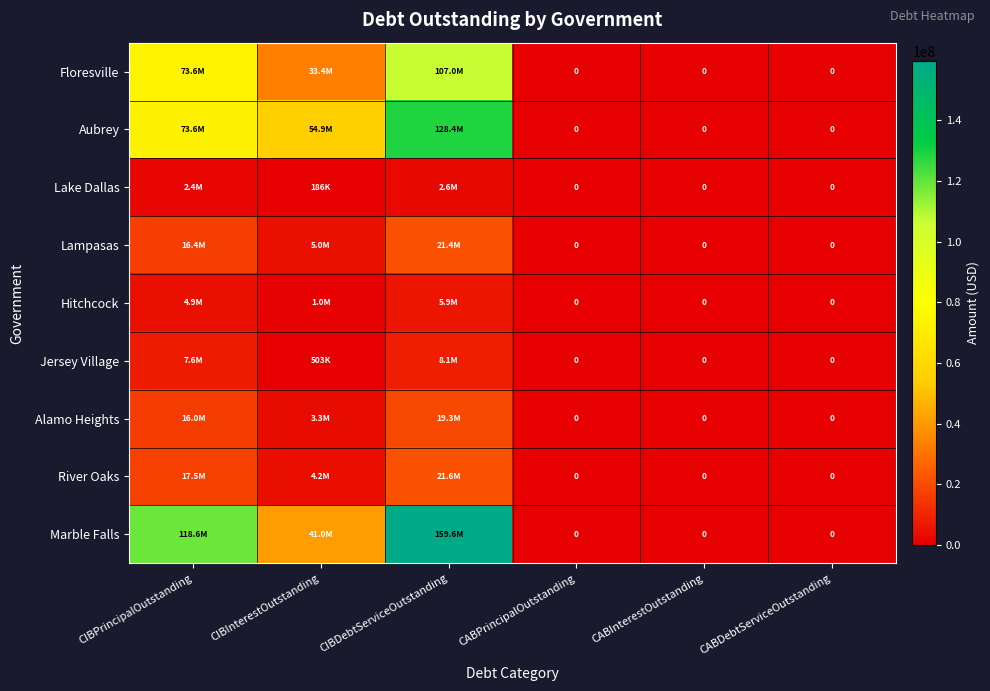

What is the sum of the Floresville values at CABInterestOutstanding and CIBInterestOutstanding?

33403664.4